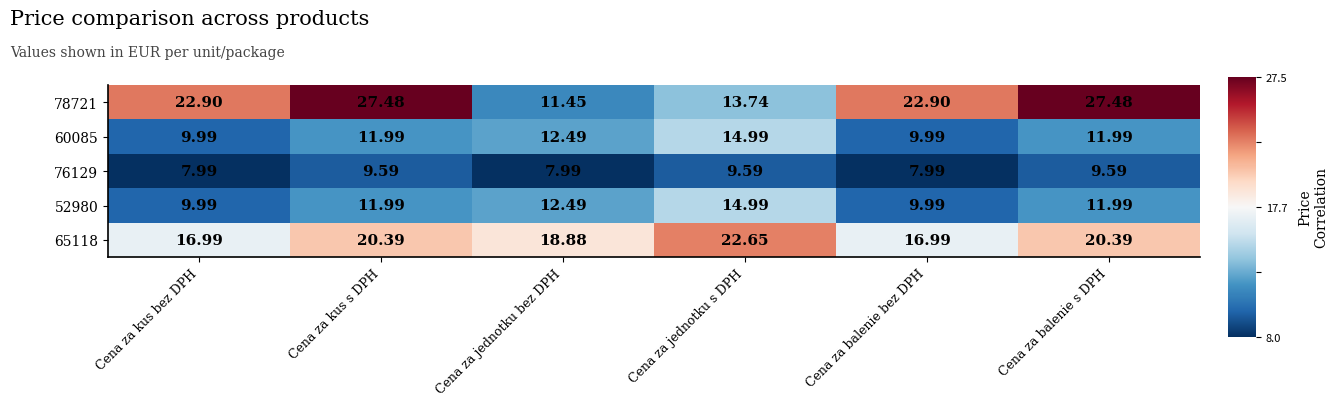

How many data points does each series have?

6